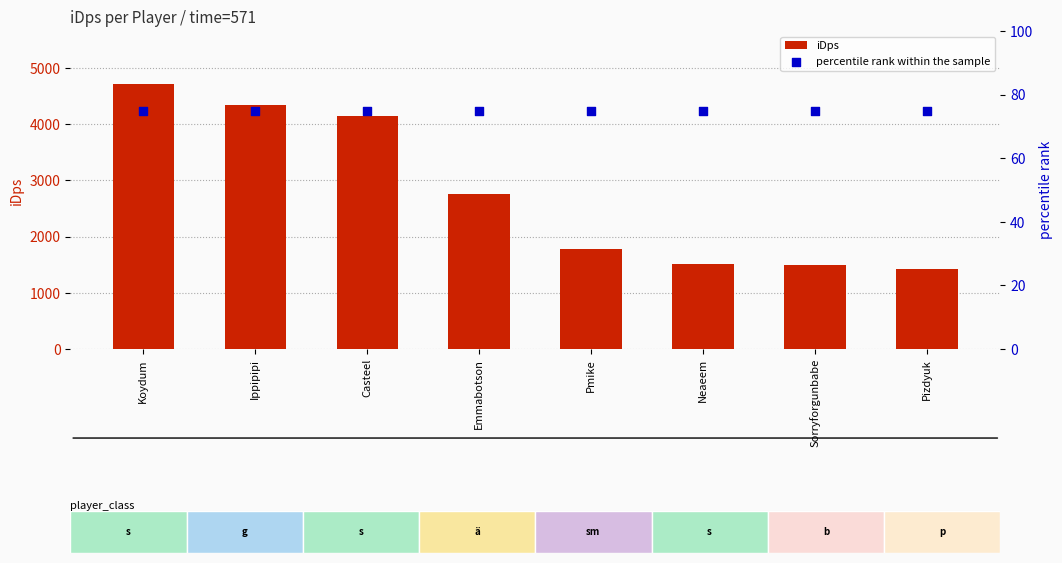

At how many categories does at least one series exceed 2627?

4